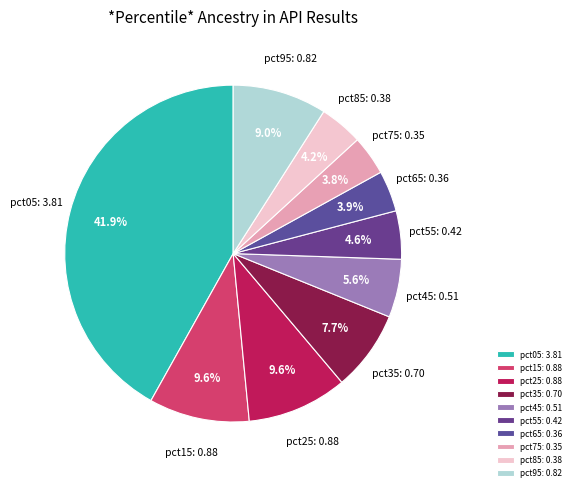

Count the number of slices in the pie.

10